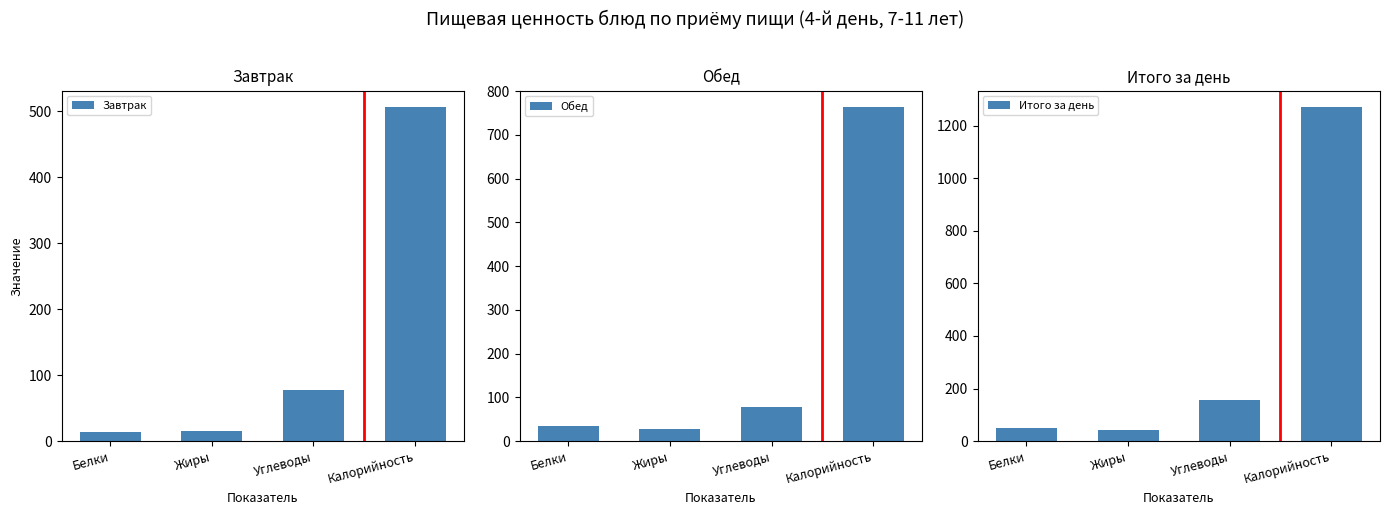

What is the label of the 1st bar from the right?

Калорийность